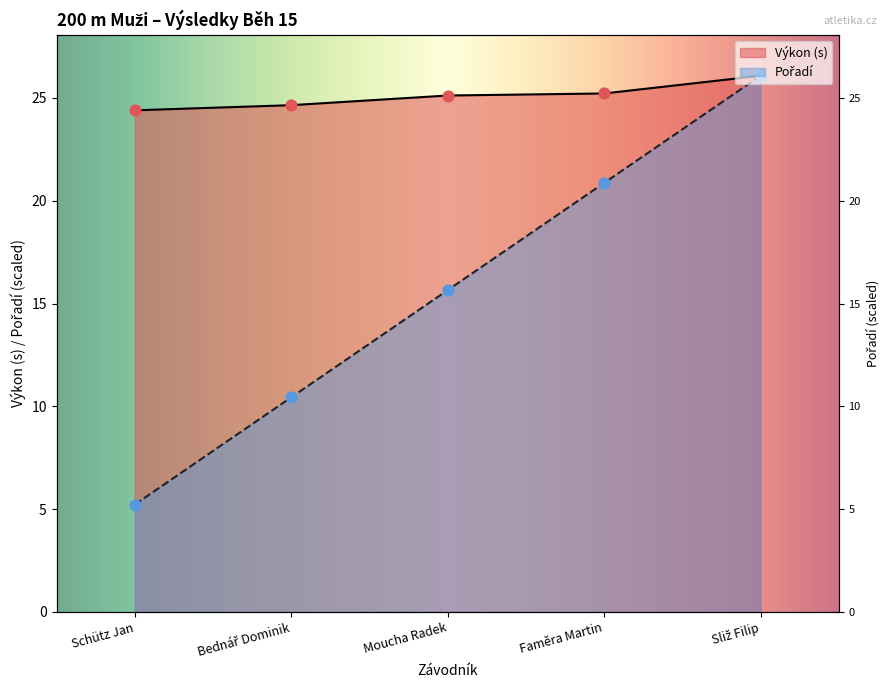

At which category is the sum across all series the highest?

Sliž Filip